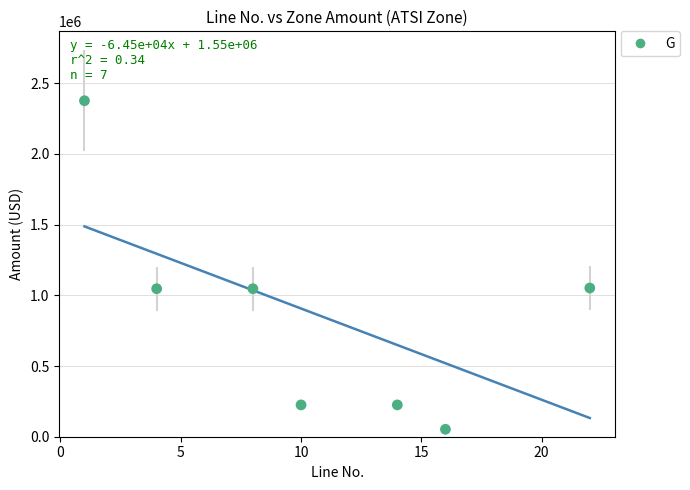

What is the range of X values (max minus min)?

21.0